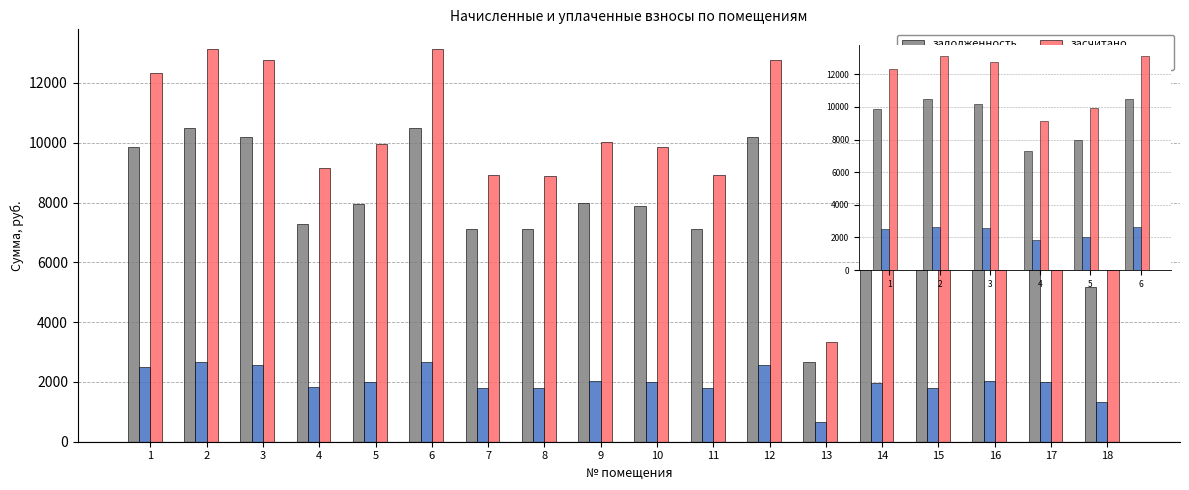

At which category is the sum across all series the highest?

2